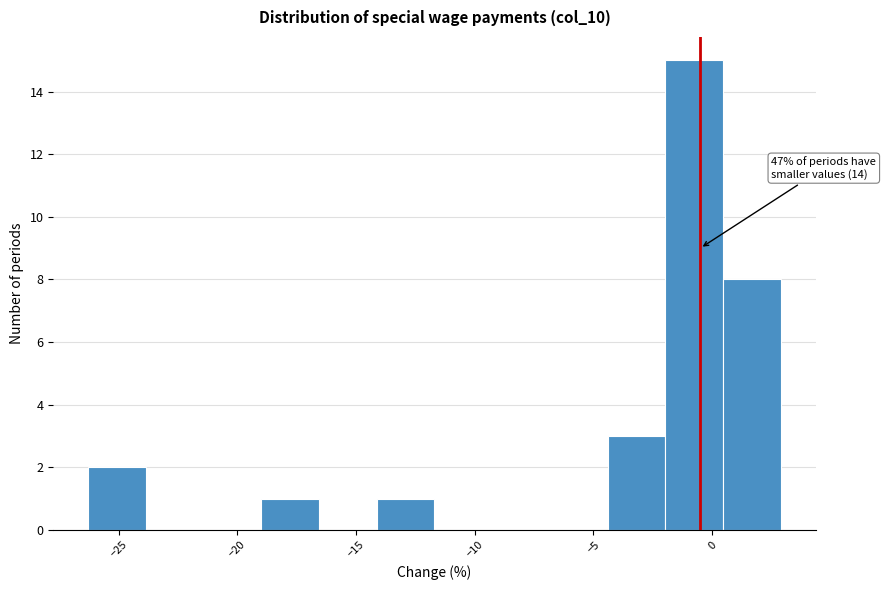

Which range on the x-axis has the tallest bar?

-2.0 to 0.5